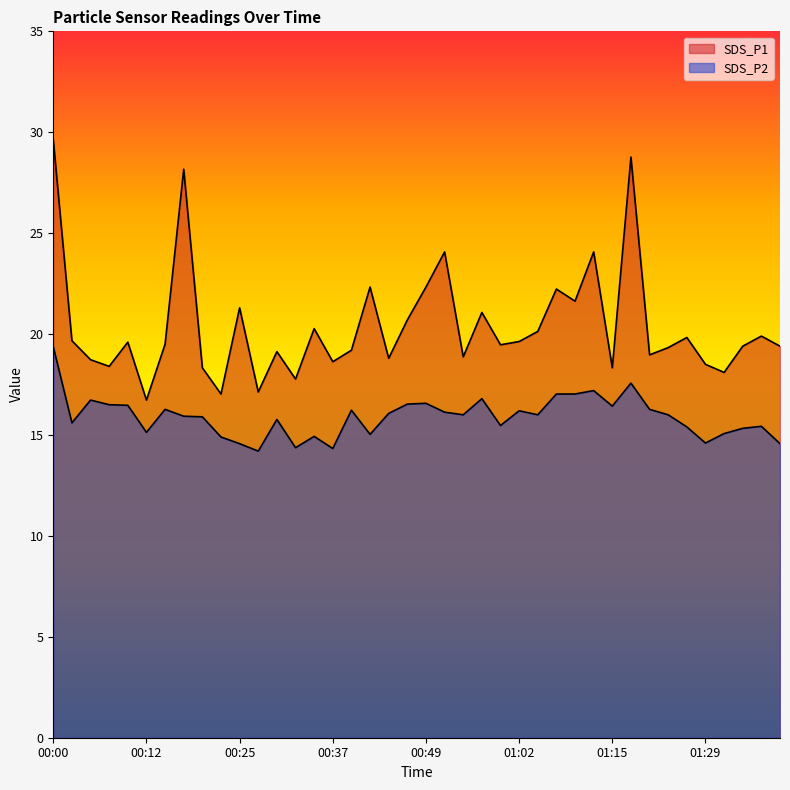

The value of SDS_P1 at 00:42 is 22.3. True or false?

True